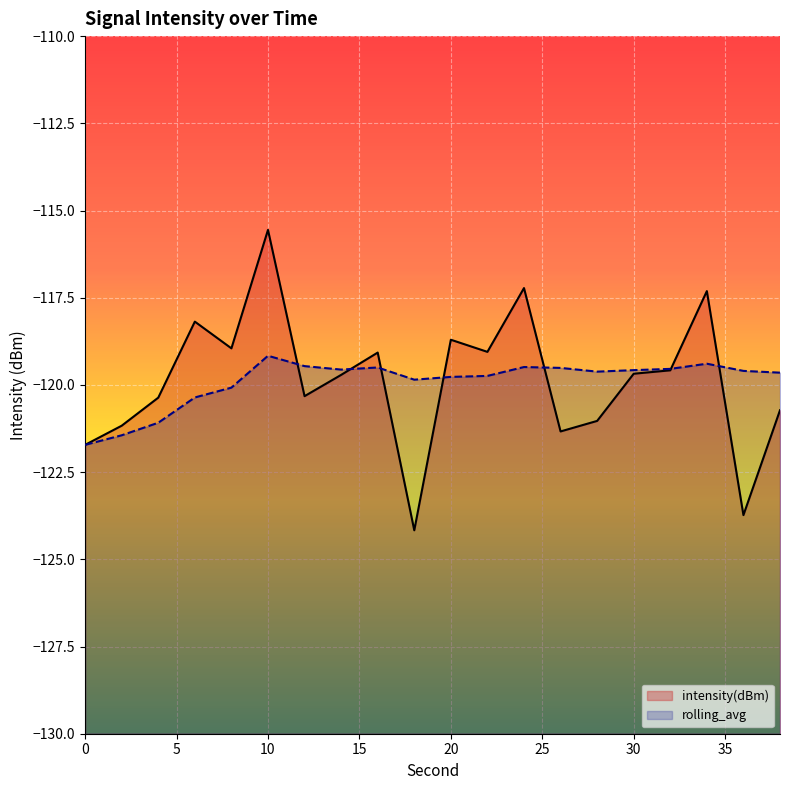

Is the value of intensity(dBm) at 22 greater than the value of rolling_avg at 8?

Yes